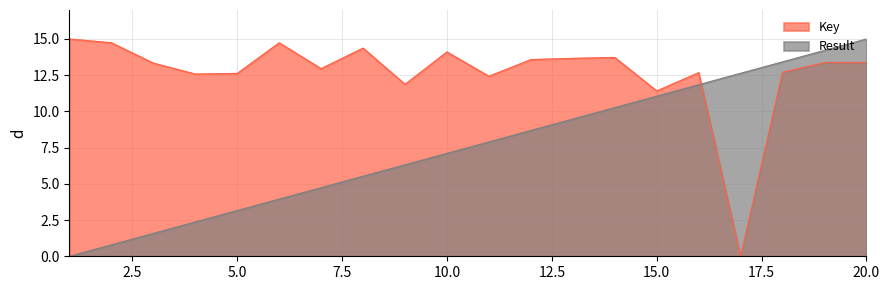

What is the average value of the Key series?

12.7